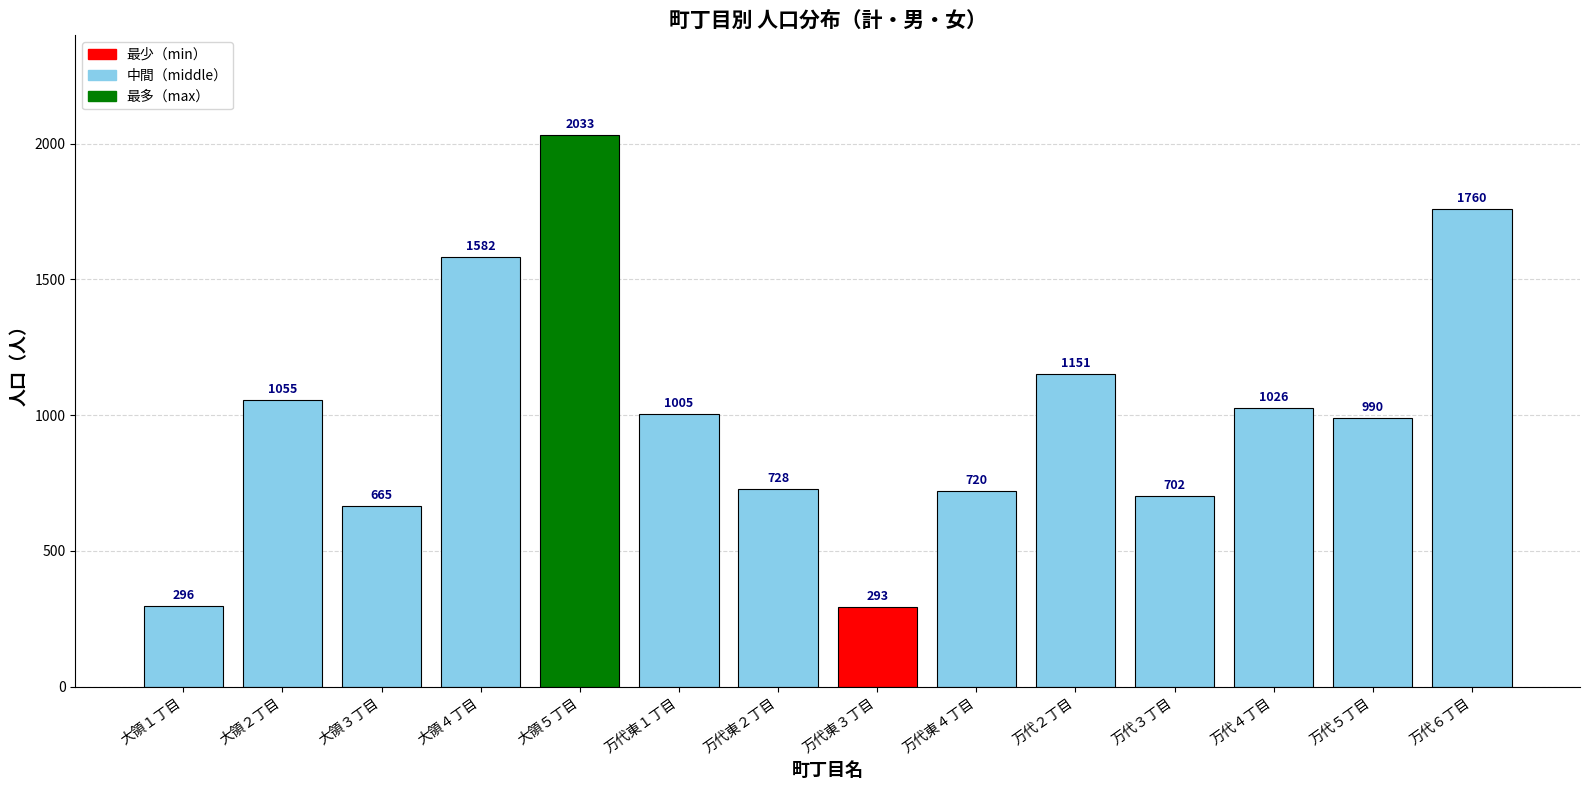

What is the value of the 7th bar from the left?

728